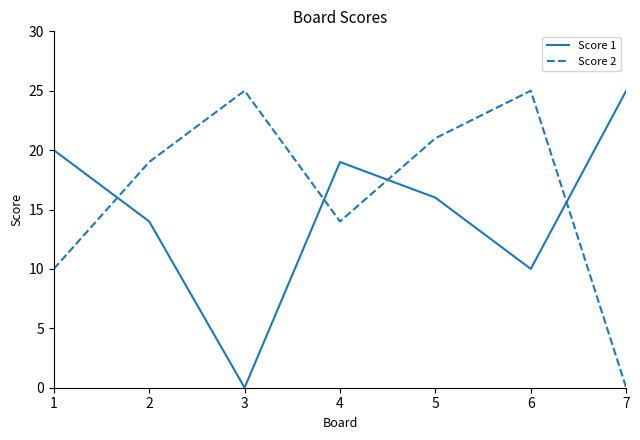

How many values in Score 2 are above zero?

6